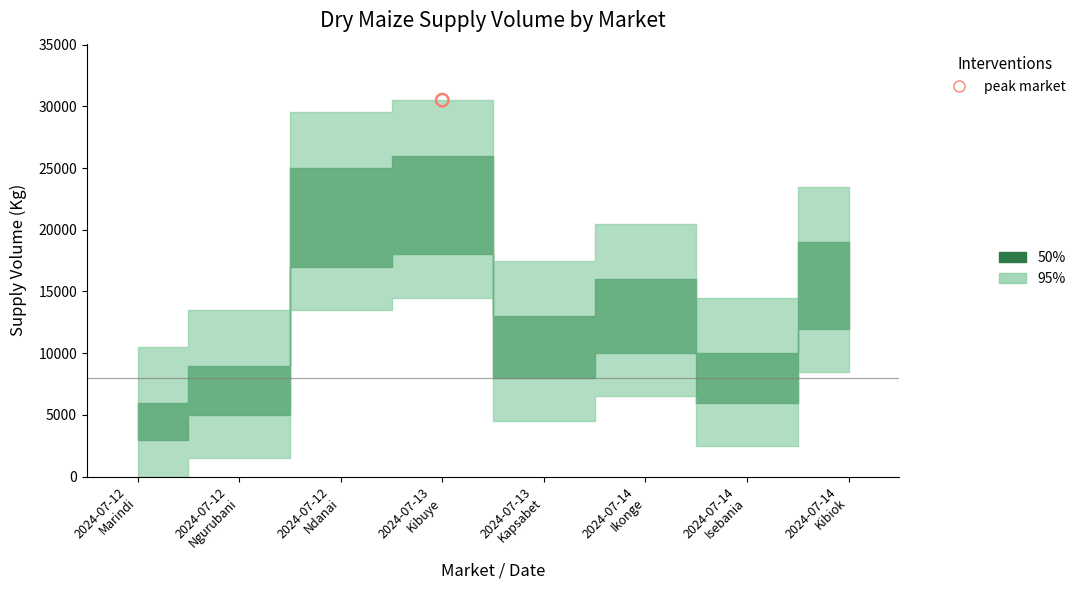

Between 2024-07-14
Isebania and 2024-07-13
Kibuye, which is larger?

2024-07-13
Kibuye